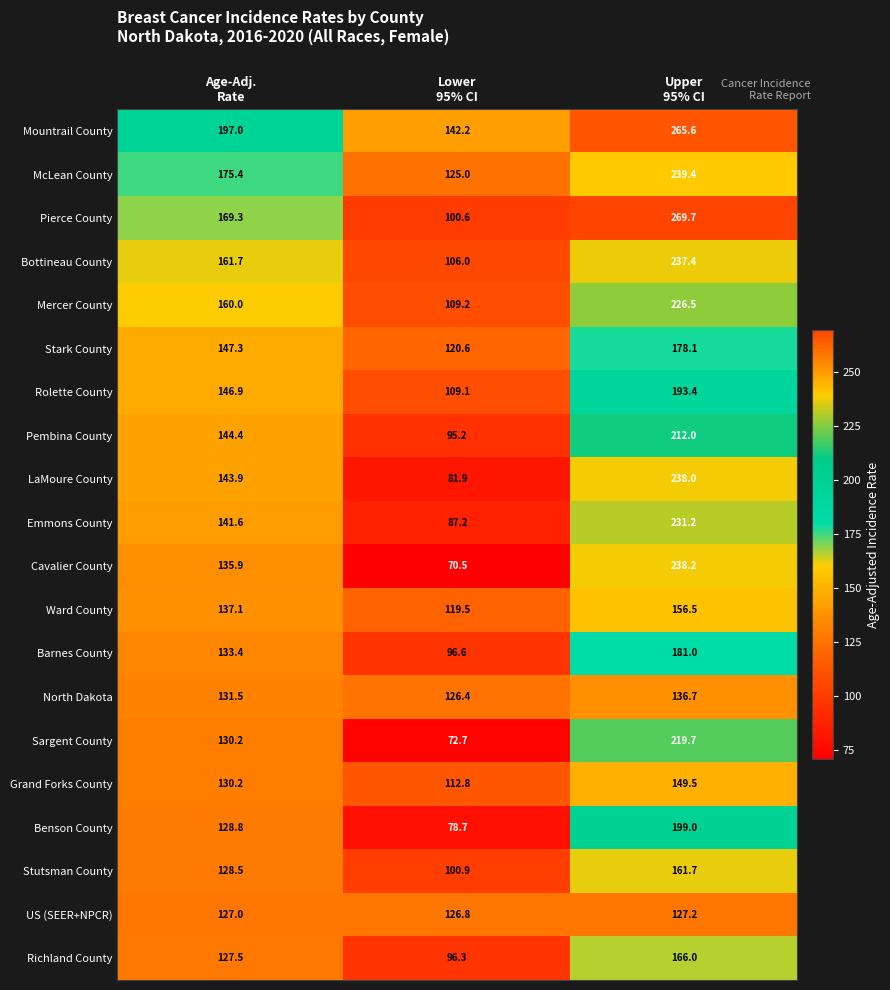

What is the smallest value displayed?

70.5